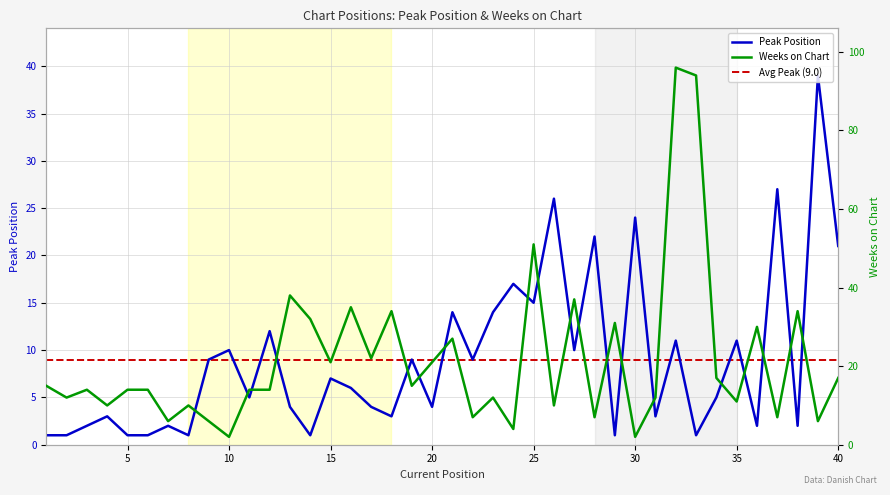

At how many categories does at least one series exceed 45?

3